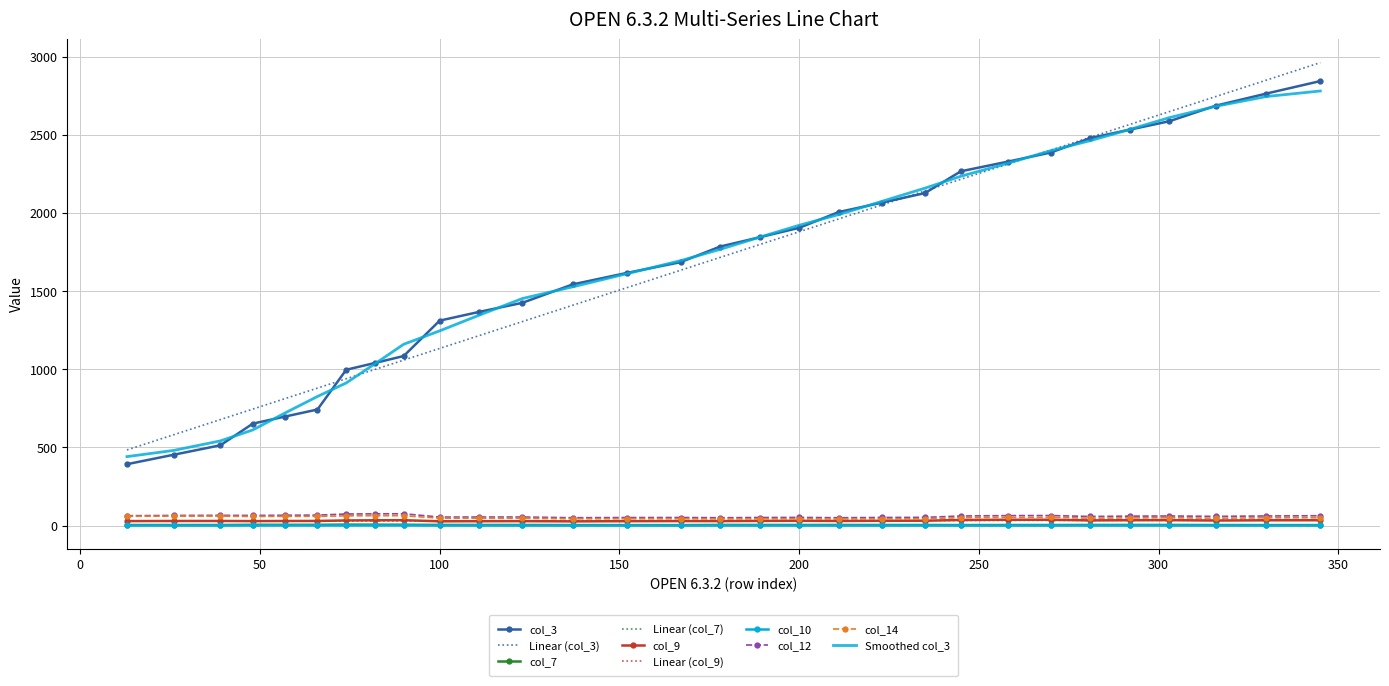

True or false: col_14 and col_7 intersect in this chart.

False